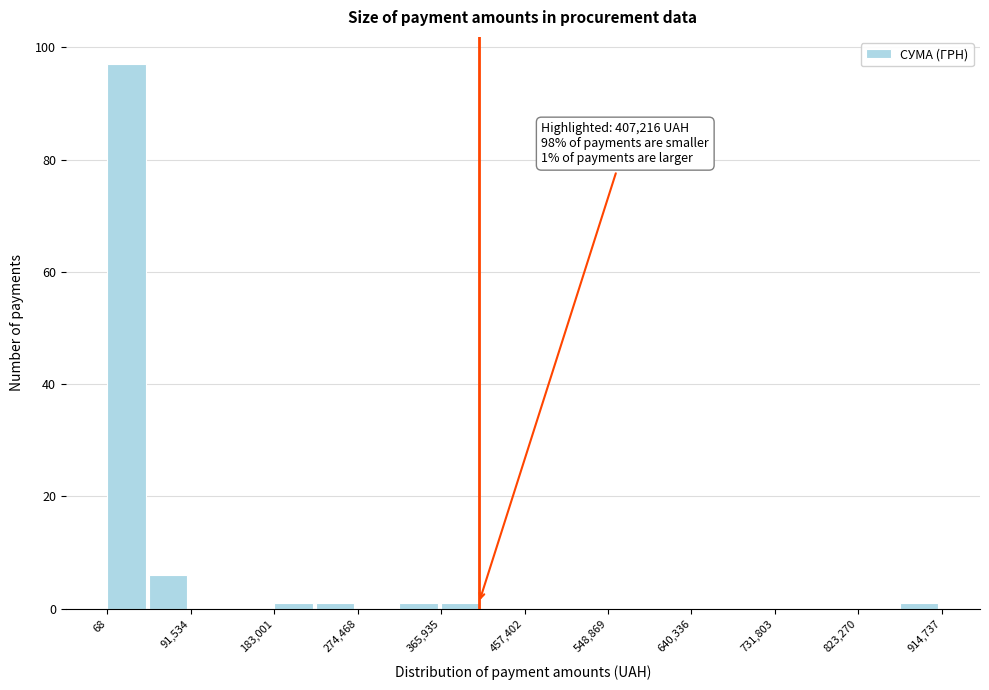

Over which range of the x-axis is the bar tallest?

0 to 50000